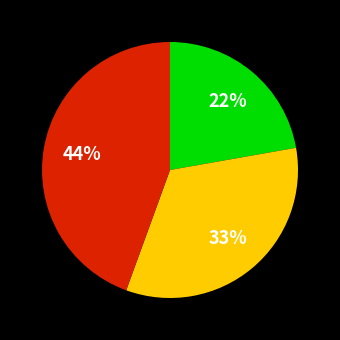

Is there a majority slice in this chart?

No